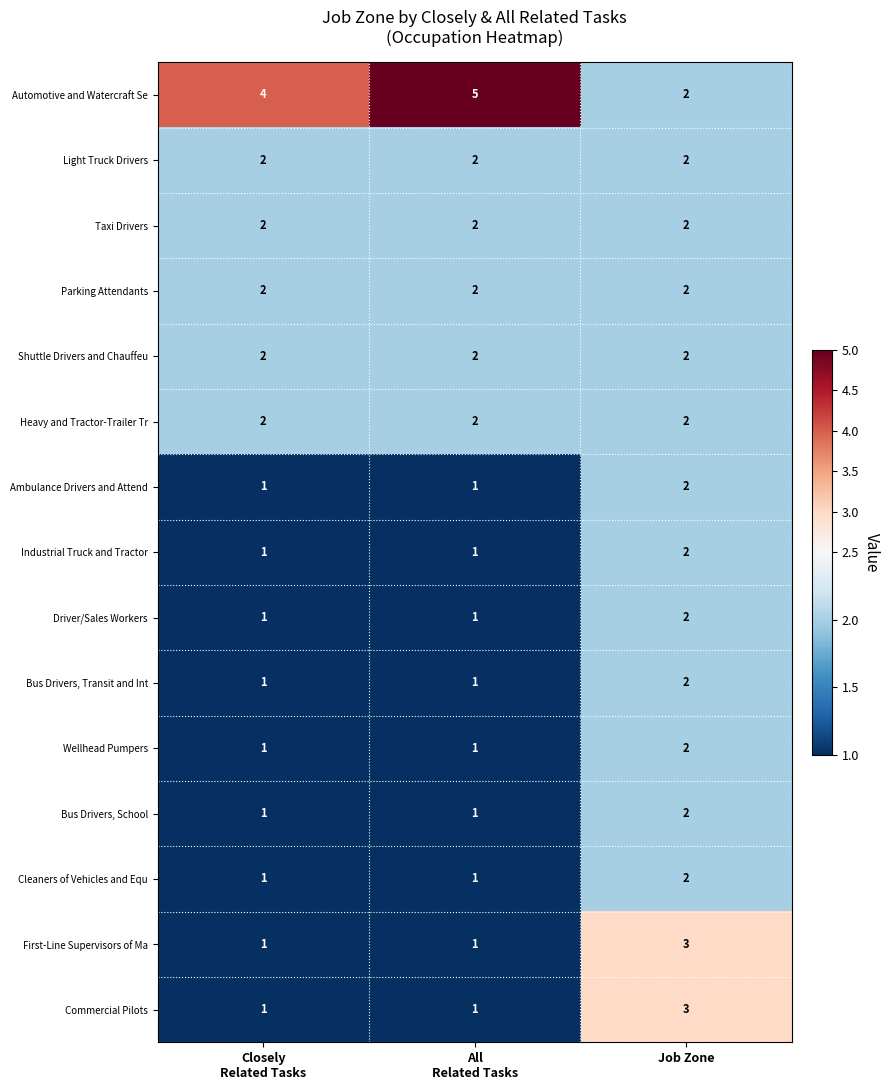

The Bus Drivers, School series shows 2 at Job Zone. True or false?

True